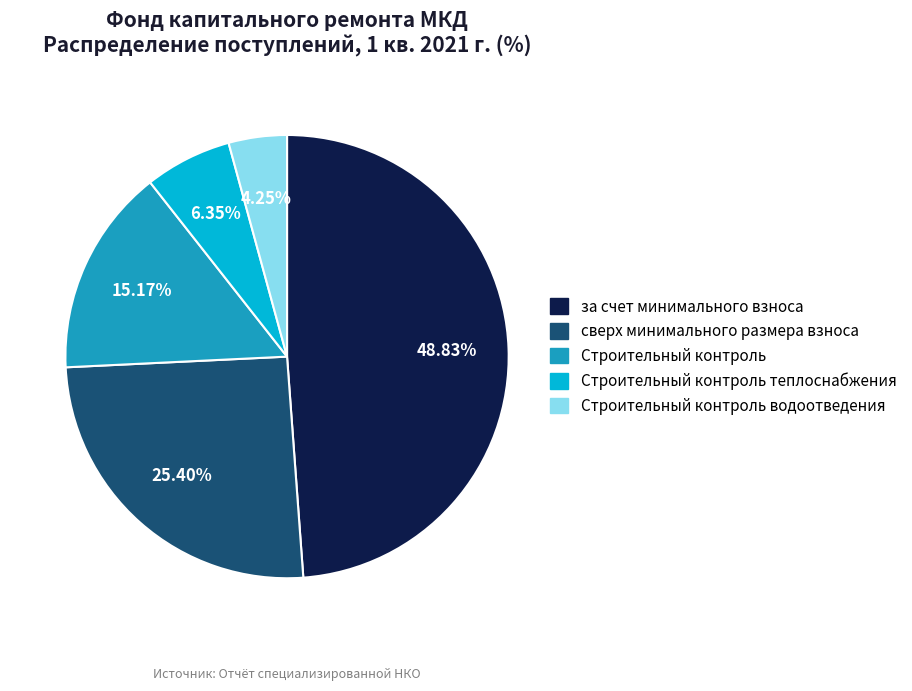

Does за счет минимального взноса represent more than half of the total?

No